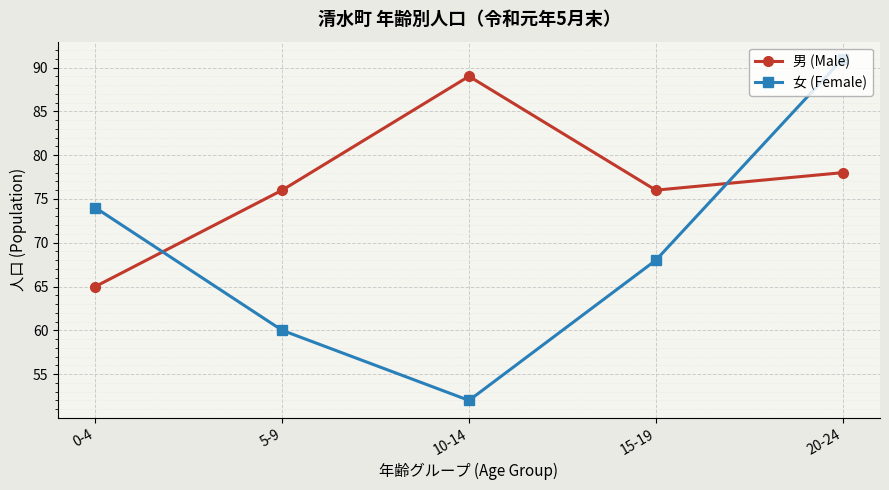

List the series in order of their overall mean, highest first.

男 (Male), 女 (Female)